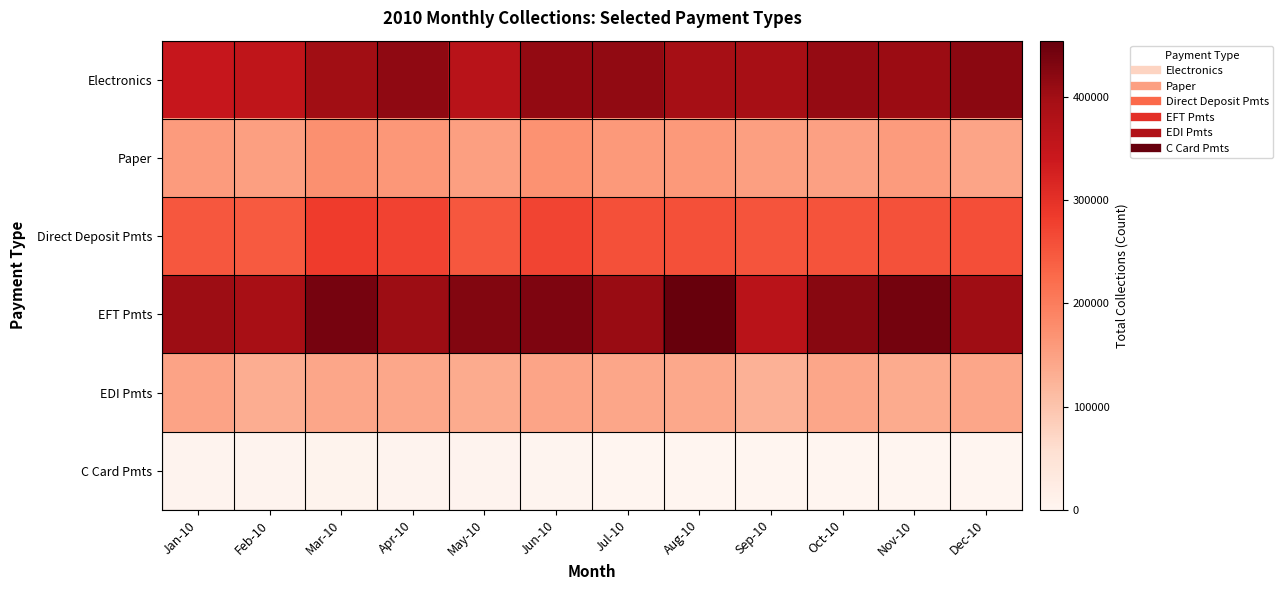

Which series has the largest range (max minus min)?

EFT Pmts